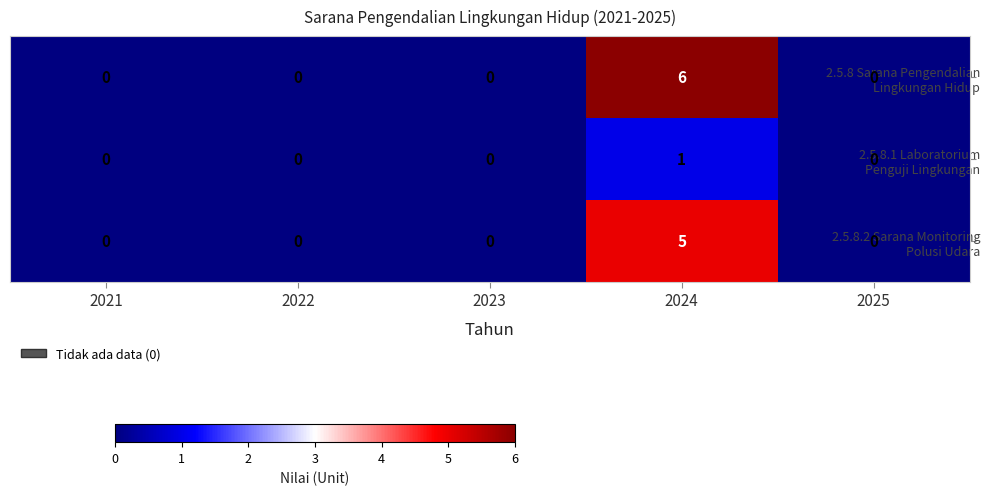

Which label corresponds to the largest value in the chart?

2024